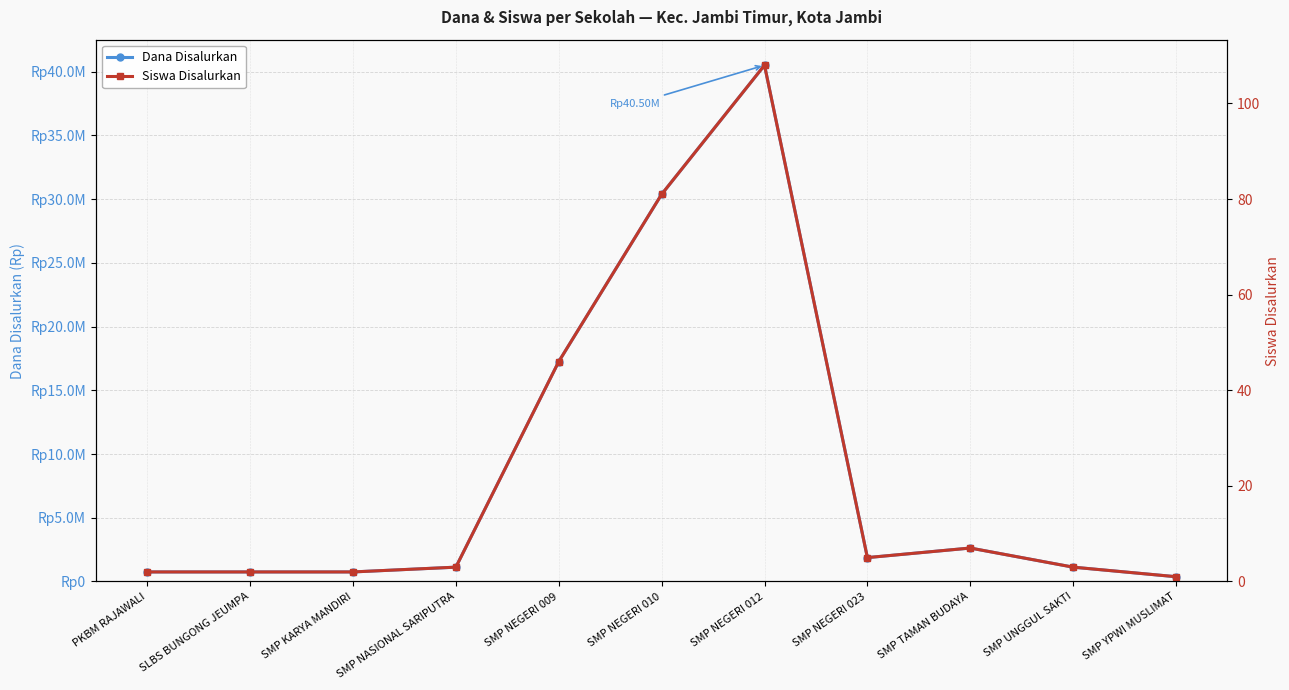

True or false: Dana Disalurkan and Siswa Disalurkan cross at least once.

False